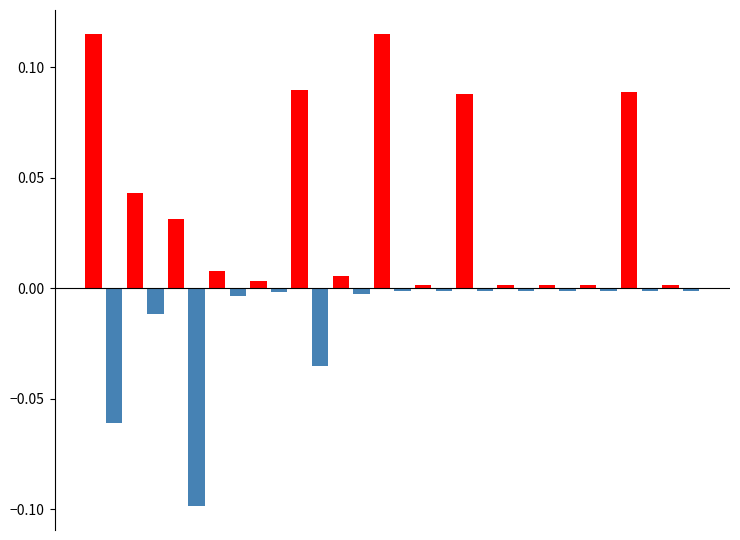

How many bars are there in total?

30